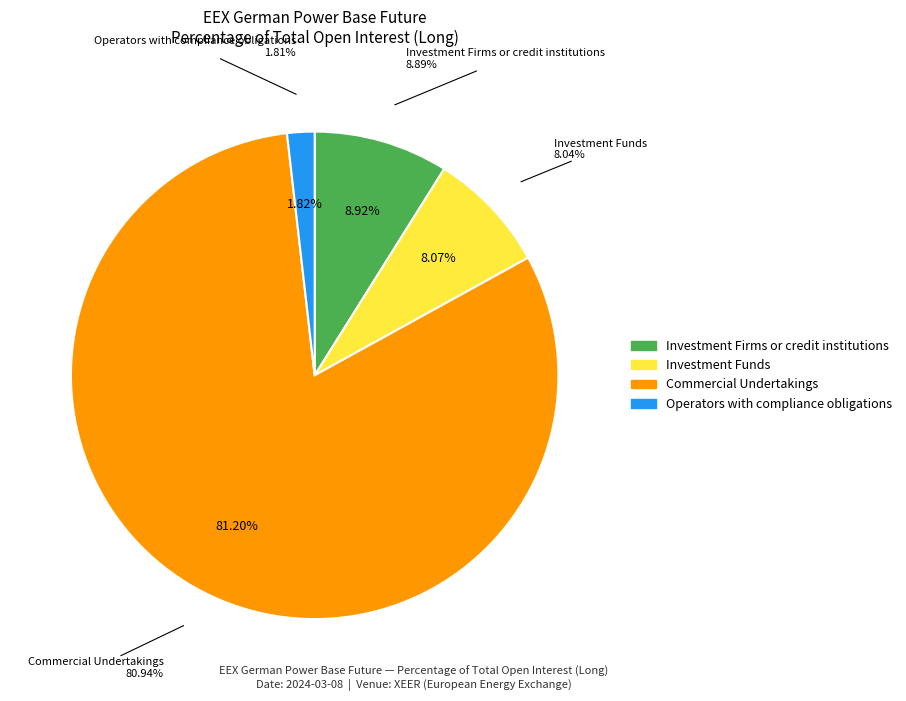

What is the change in value from Commercial Undertakings to Operators with compliance obligations?

-79.1